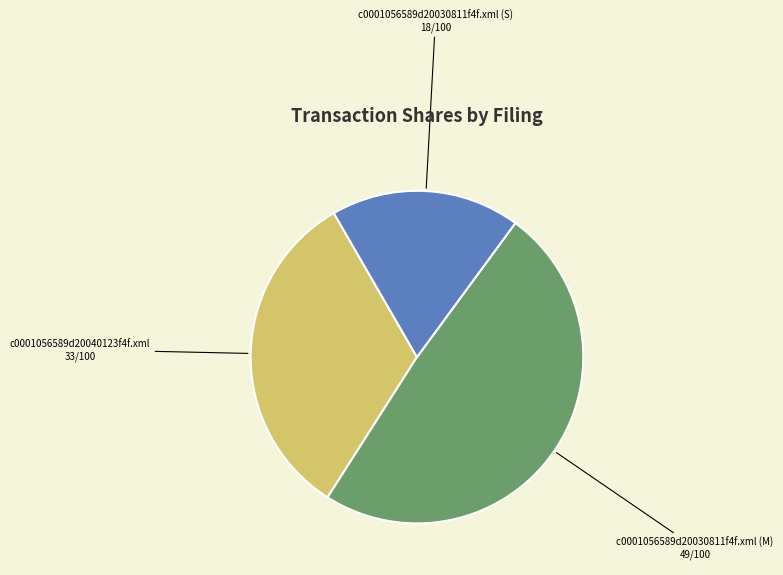

How many segments does this pie chart have?

3